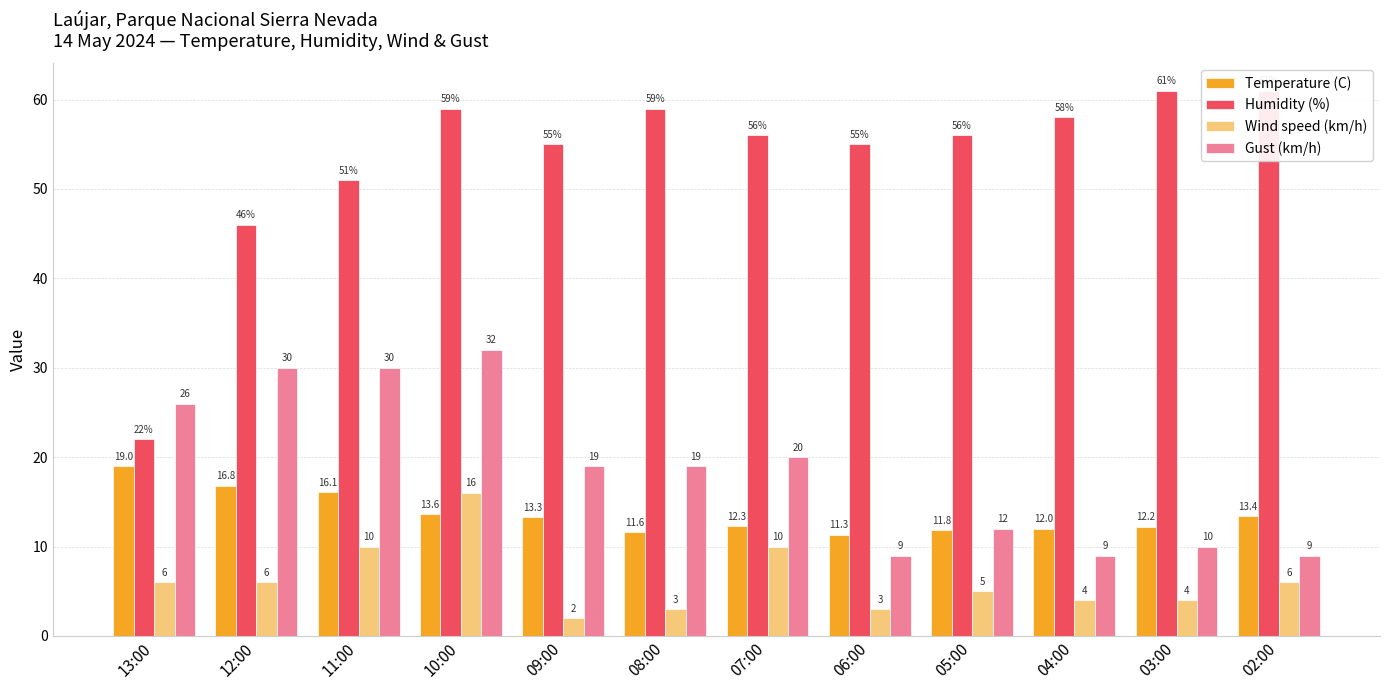

How many distinct data groups are displayed?

4